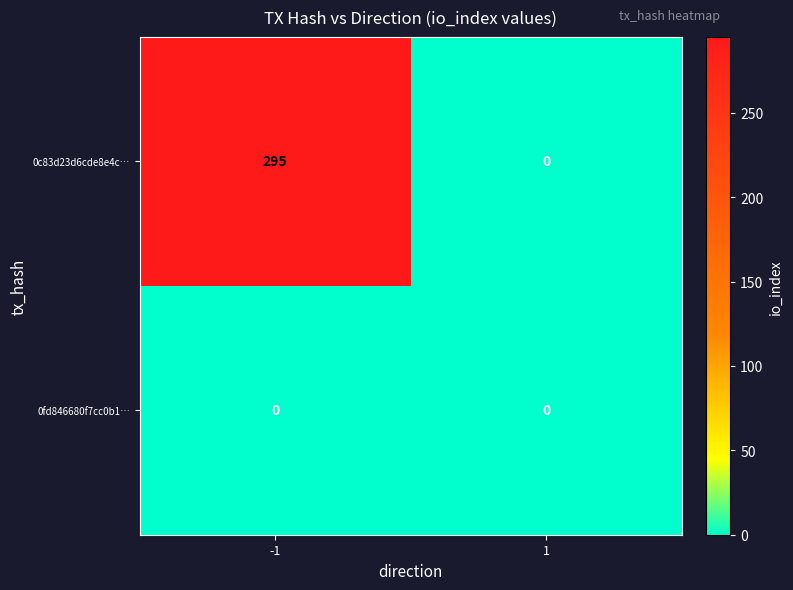

Which series has the largest range (max minus min)?

0c83d23d6cde8e4c…